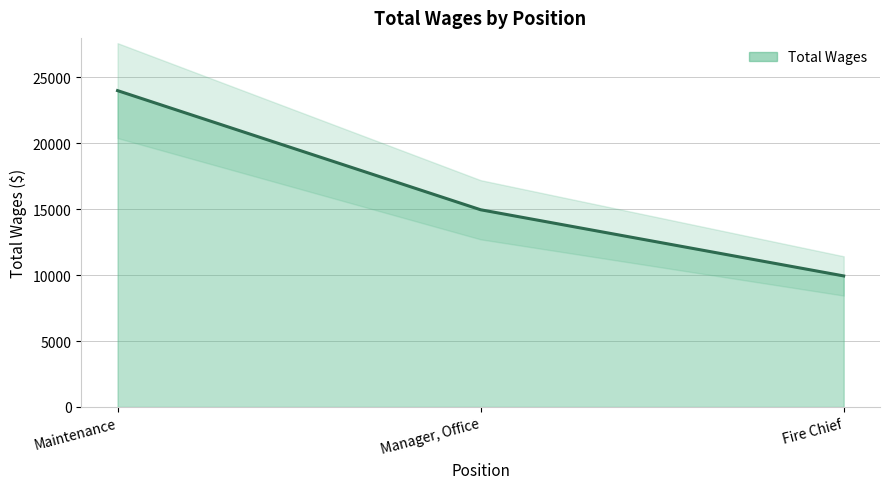

How many data points are less than 14961?

1